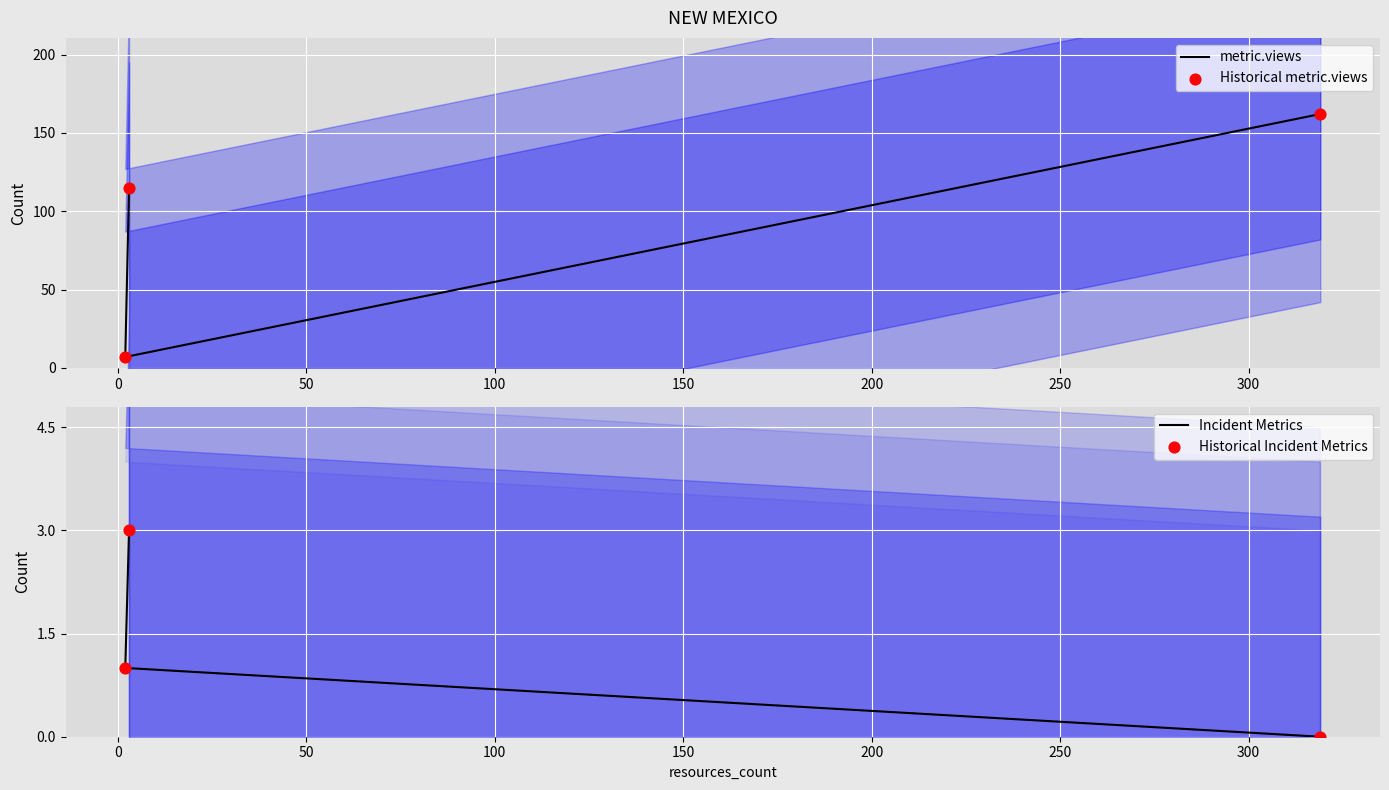

What are all the series names shown in the legend?

metric.views, Historical metric.views, Incident Metrics, Historical Incident Metrics